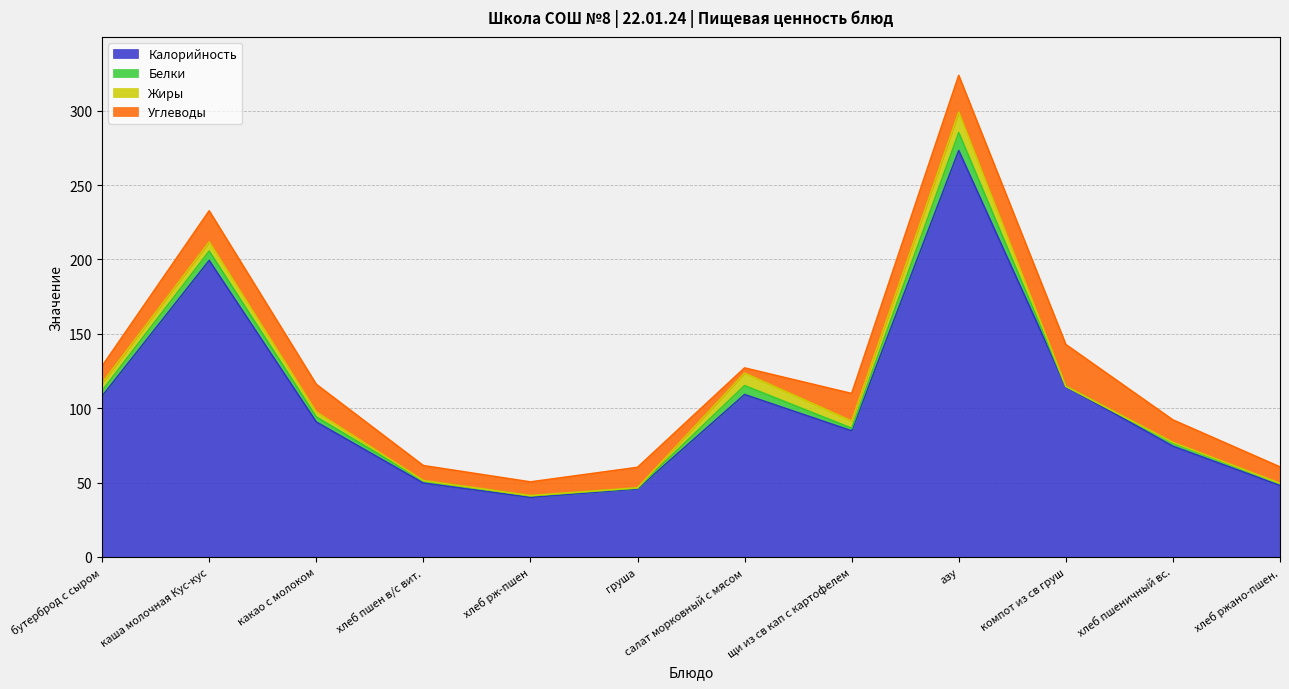

What is the difference between the Углеводы values at компот из св груш and какао с молоком?

9.5